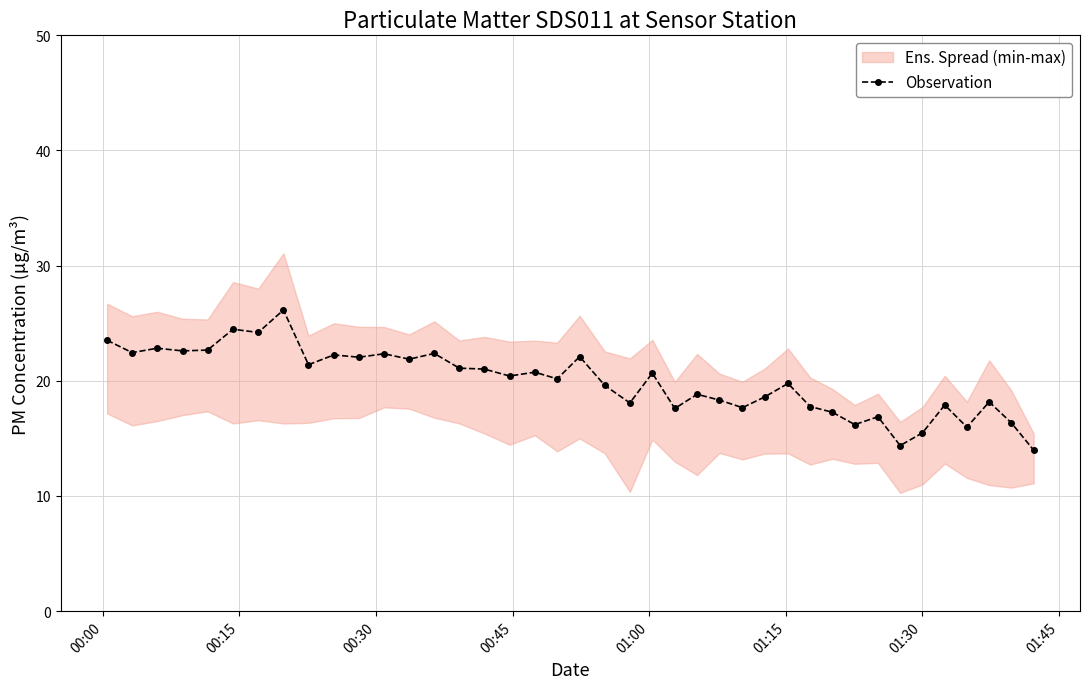

What is the value of the Observation point at the 14th from the left?

22.4